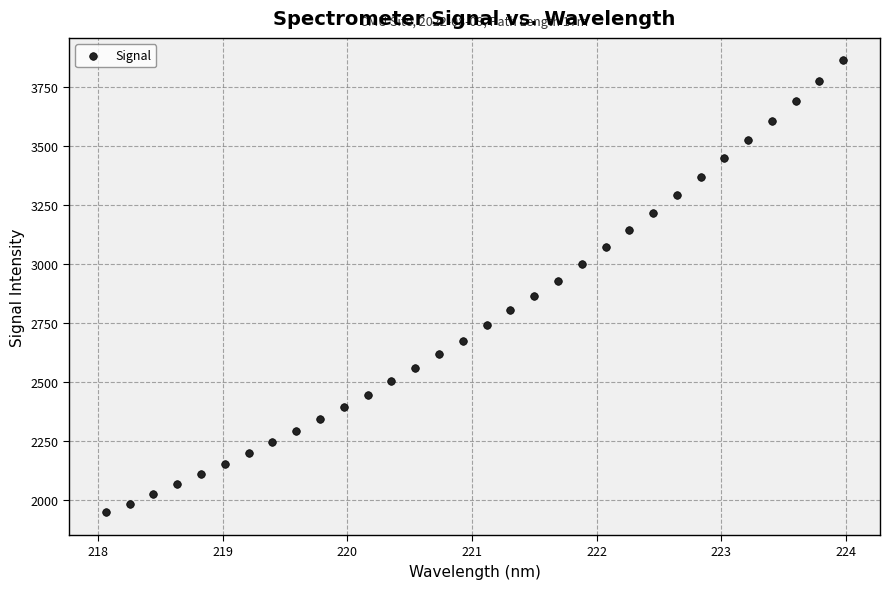

What is the range of X values (max minus min)?

5.9